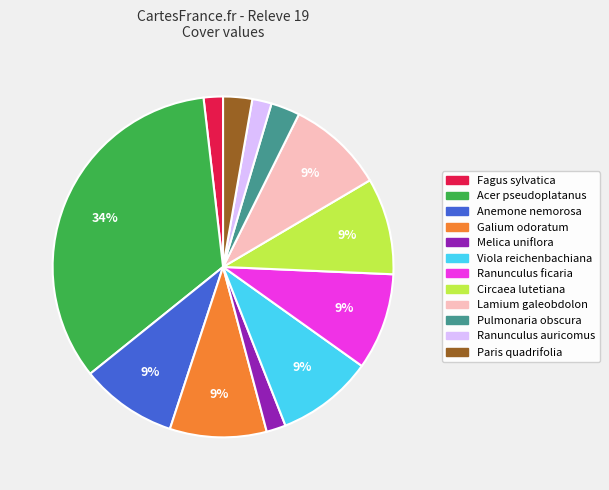

Is there any slice that represents more than half of the pie?

No